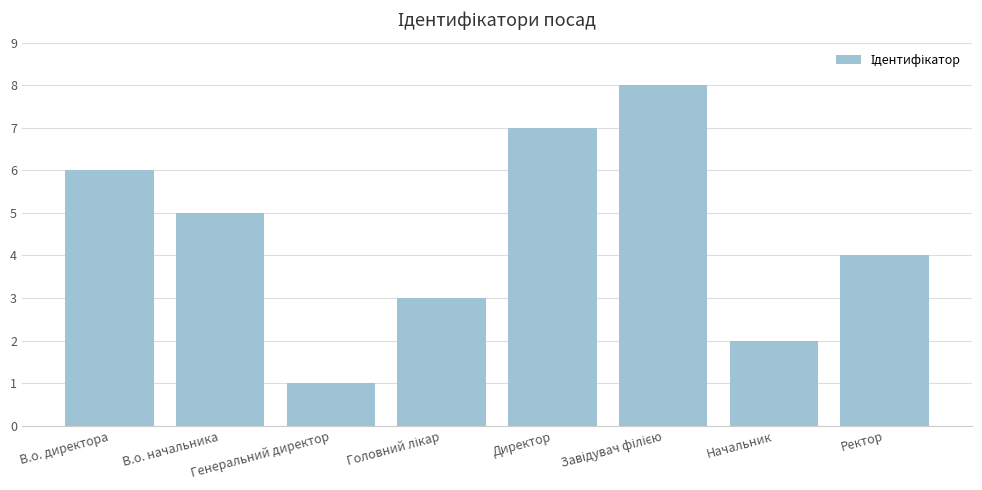

What is the difference between the second highest and second lowest values?

5